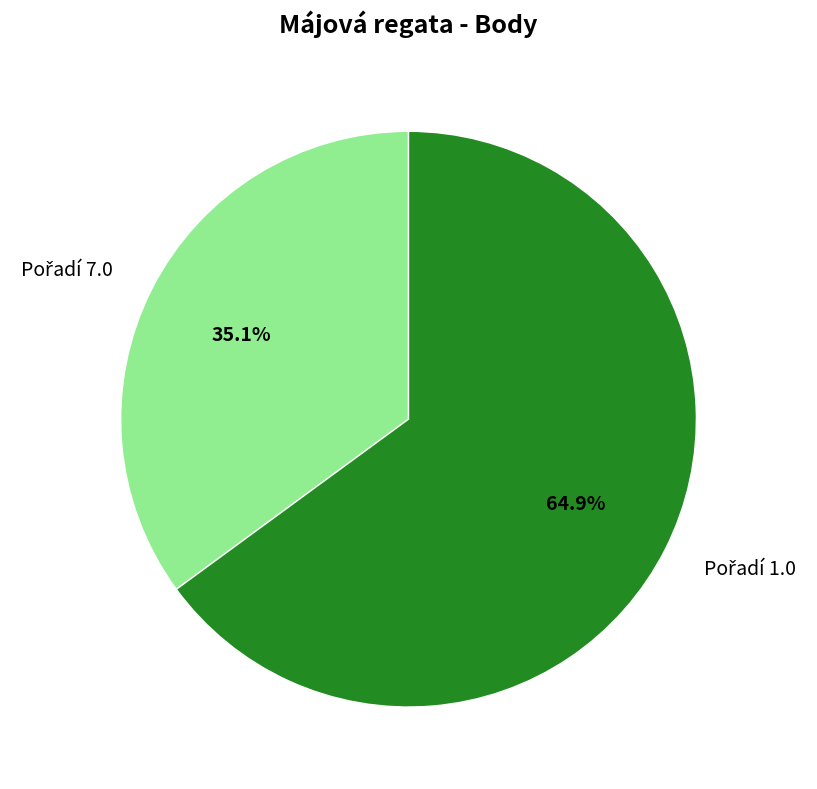

Is there a majority slice in this chart?

Yes